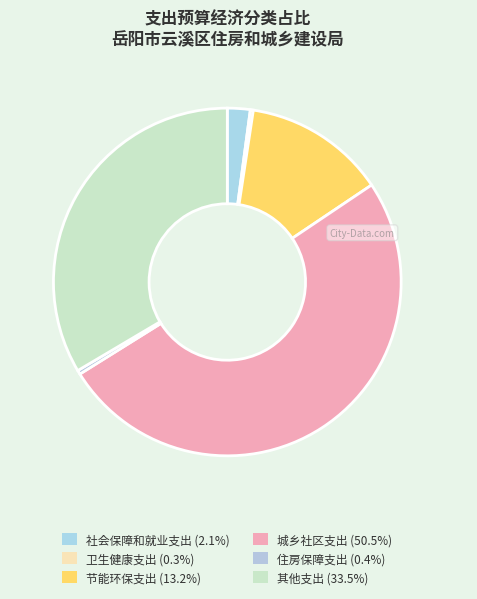

Count the number of slices in the pie.

6